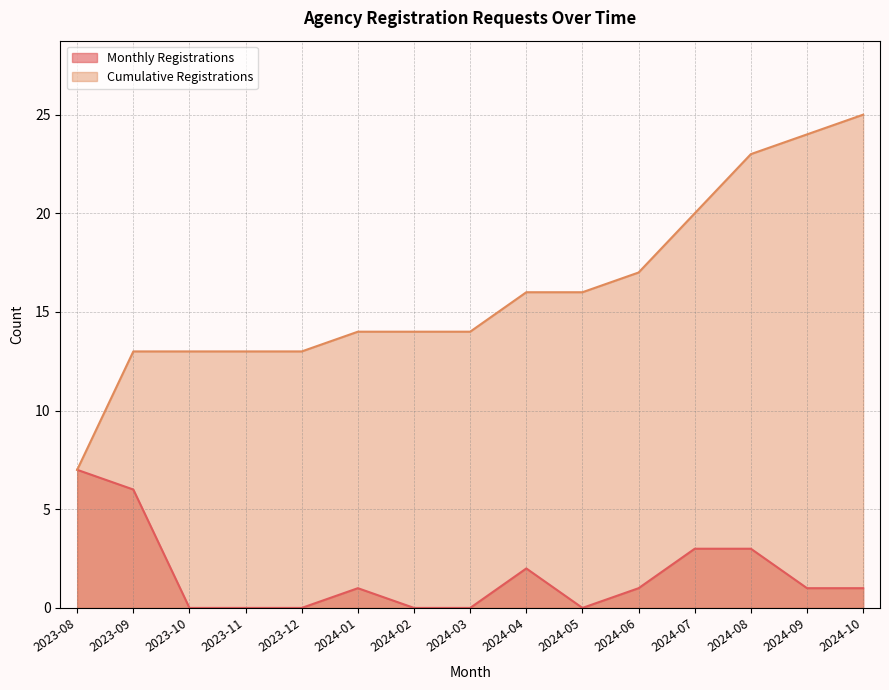

What position from the right is 2023-10?

13